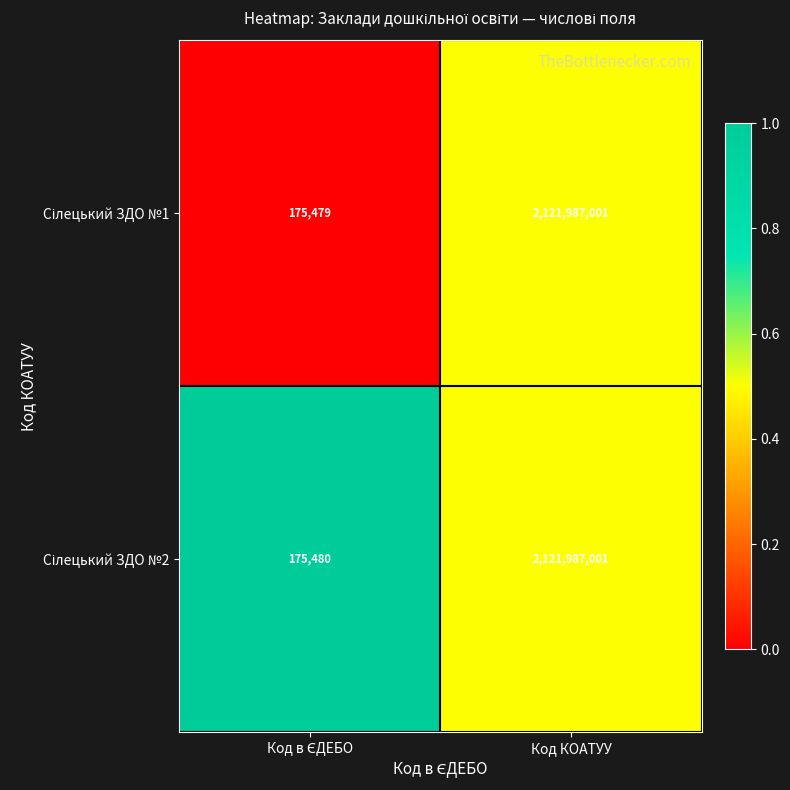

What is the smallest value displayed?

175479